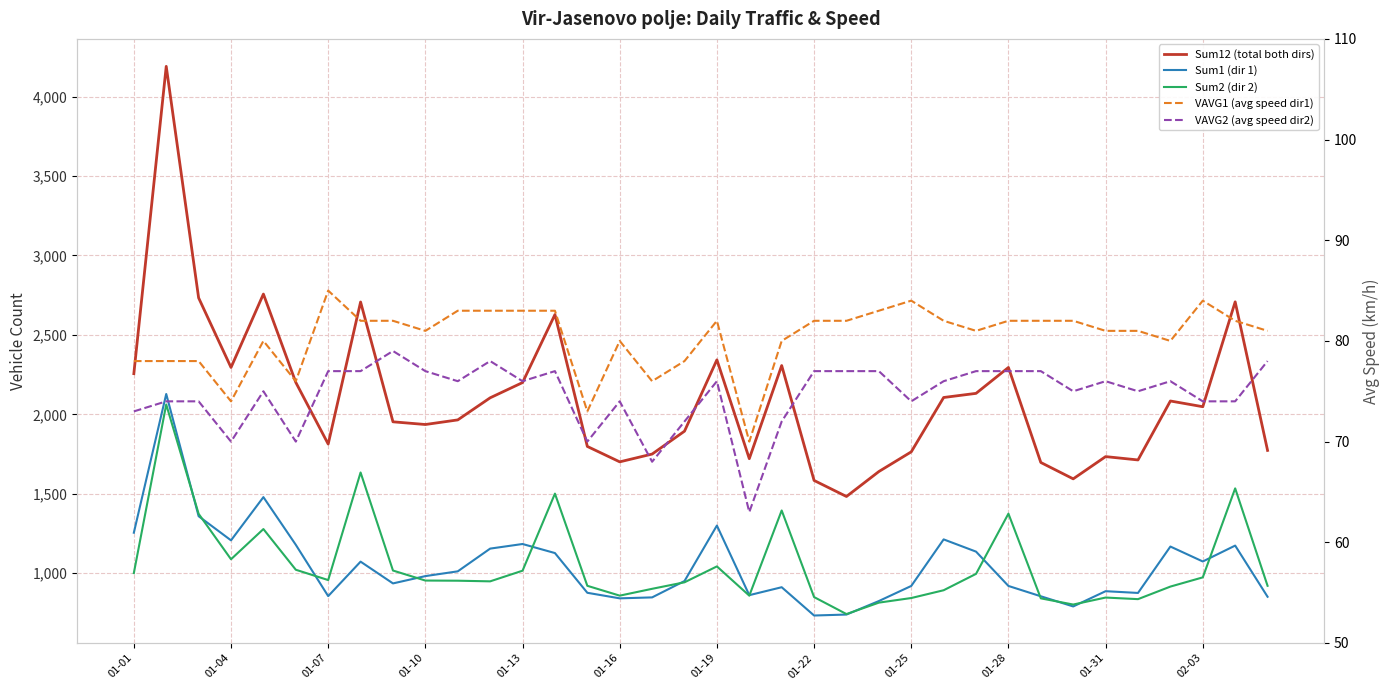

What is the average value of the Sum2 (dir 2) series?

1053